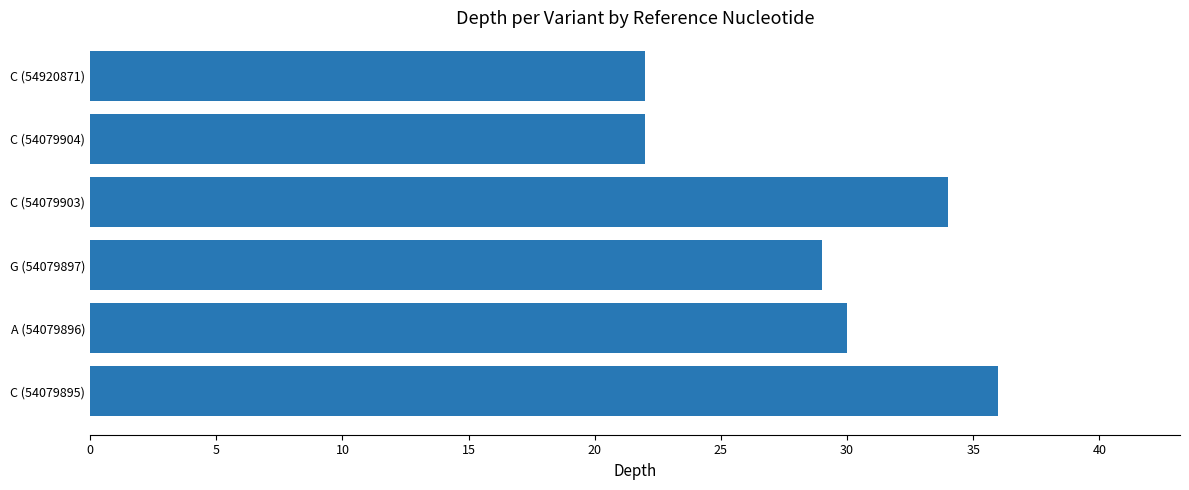

Count the values in the range 22 to 34.

5